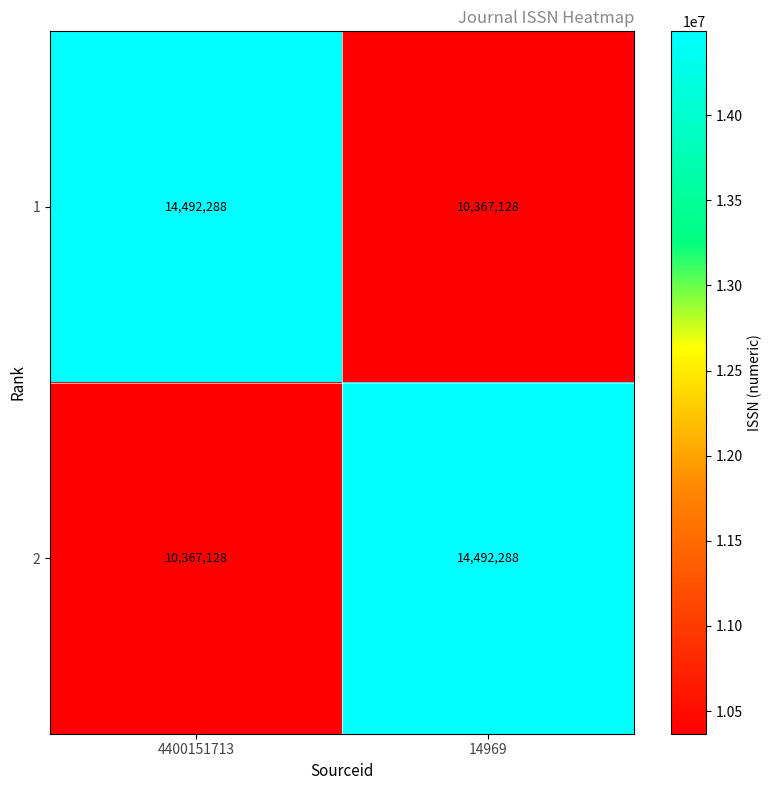

Which category has the lowest value in the 1 series?

14969